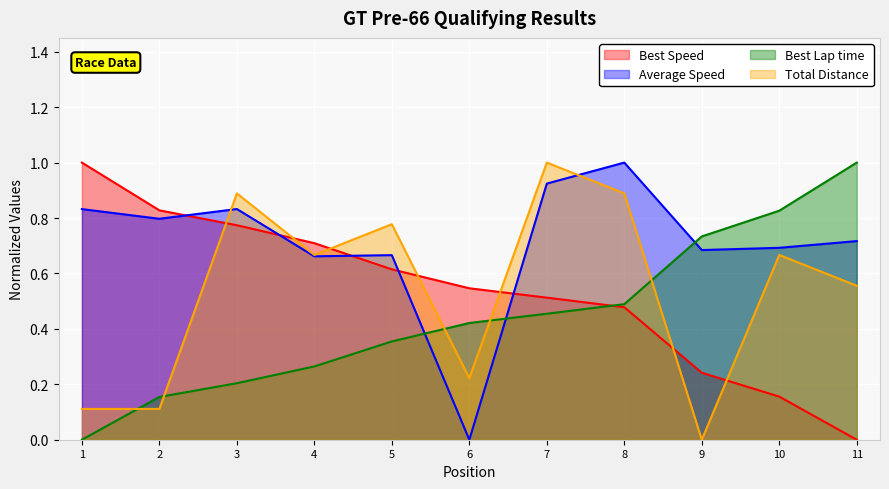

Where do Best Speed and Average Speed first cross each other?

2 and 3